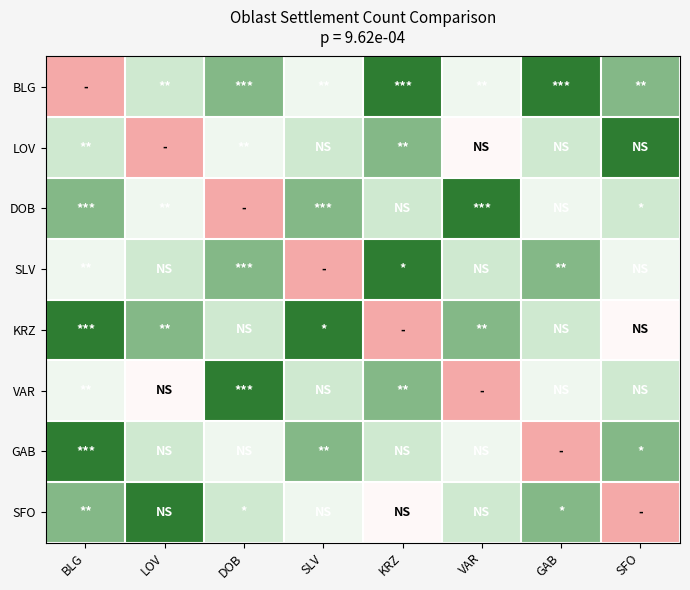

Which series changed the most between VAR and SFO?

VAR